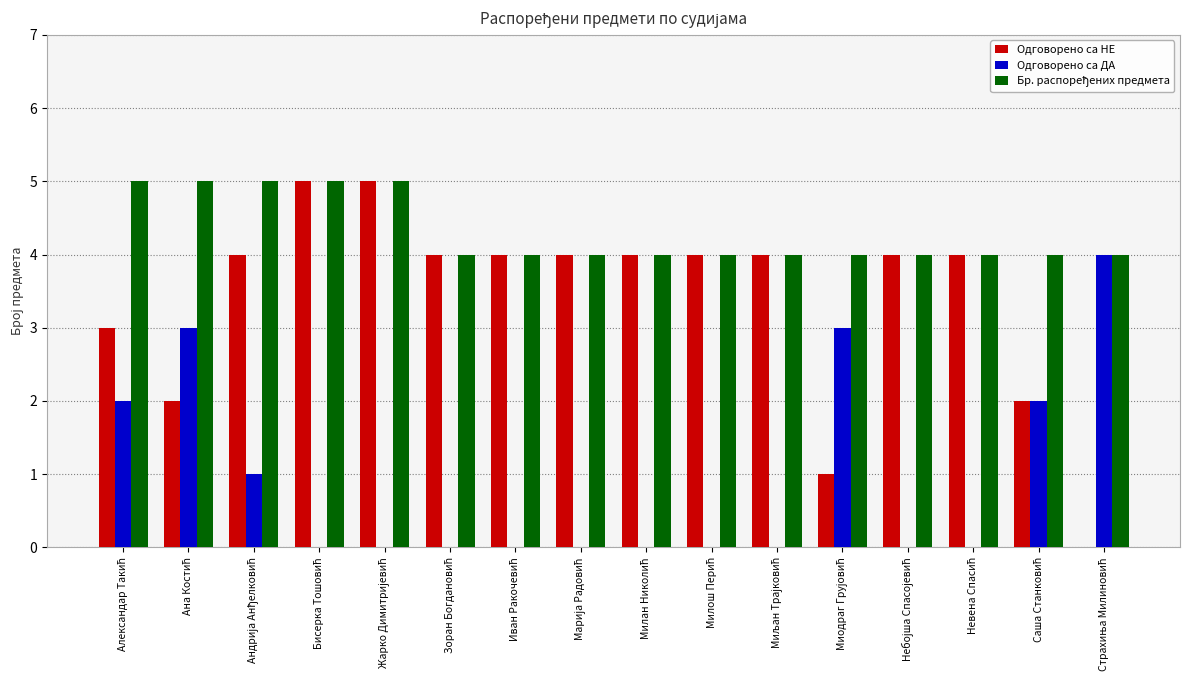

What is the maximum value for Одговорено са НЕ?

5